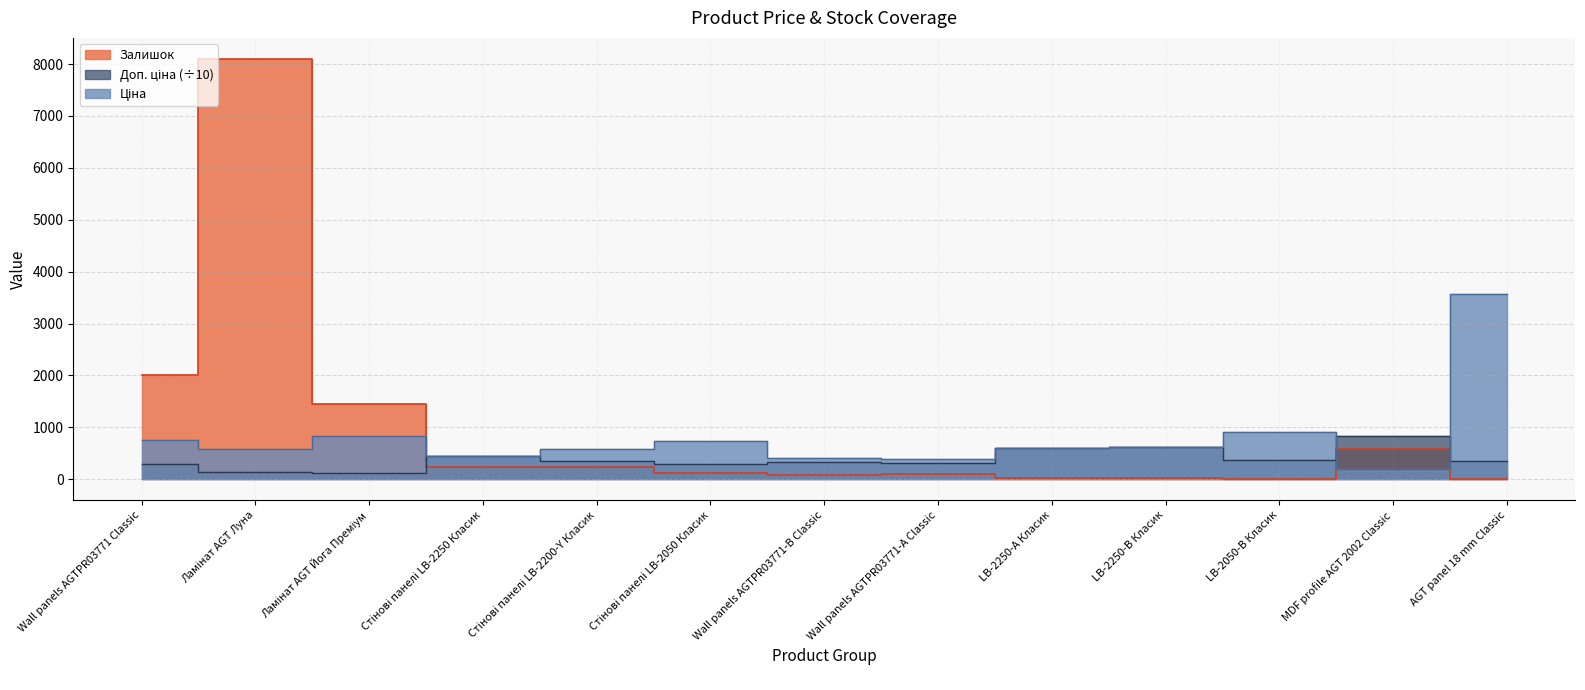

Where do Доп. ціна and Залишок first cross each other?

Ламінат AGT Йога Преміум and Стінові панелі LB-2250 Класик